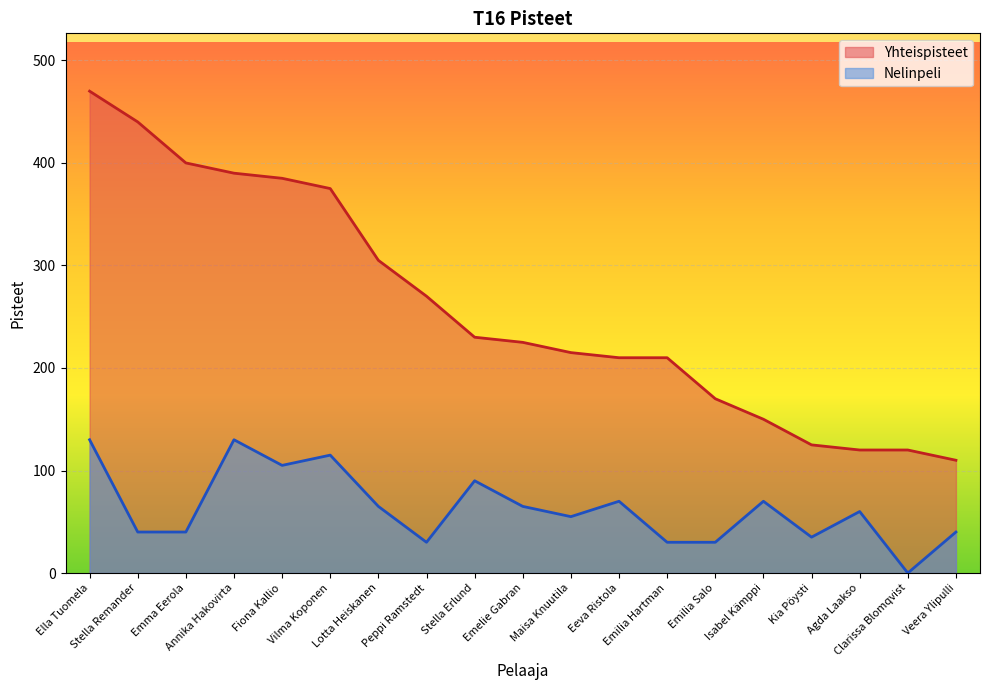

True or false: Nelinpeli and Yhteispisteet intersect in this chart.

False